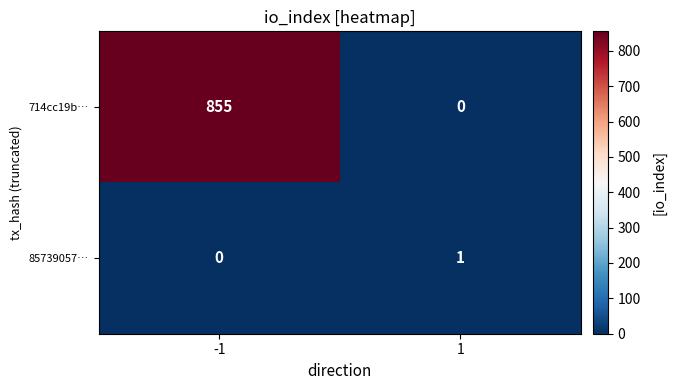

Which series has the largest total across all categories?

714cc19b…